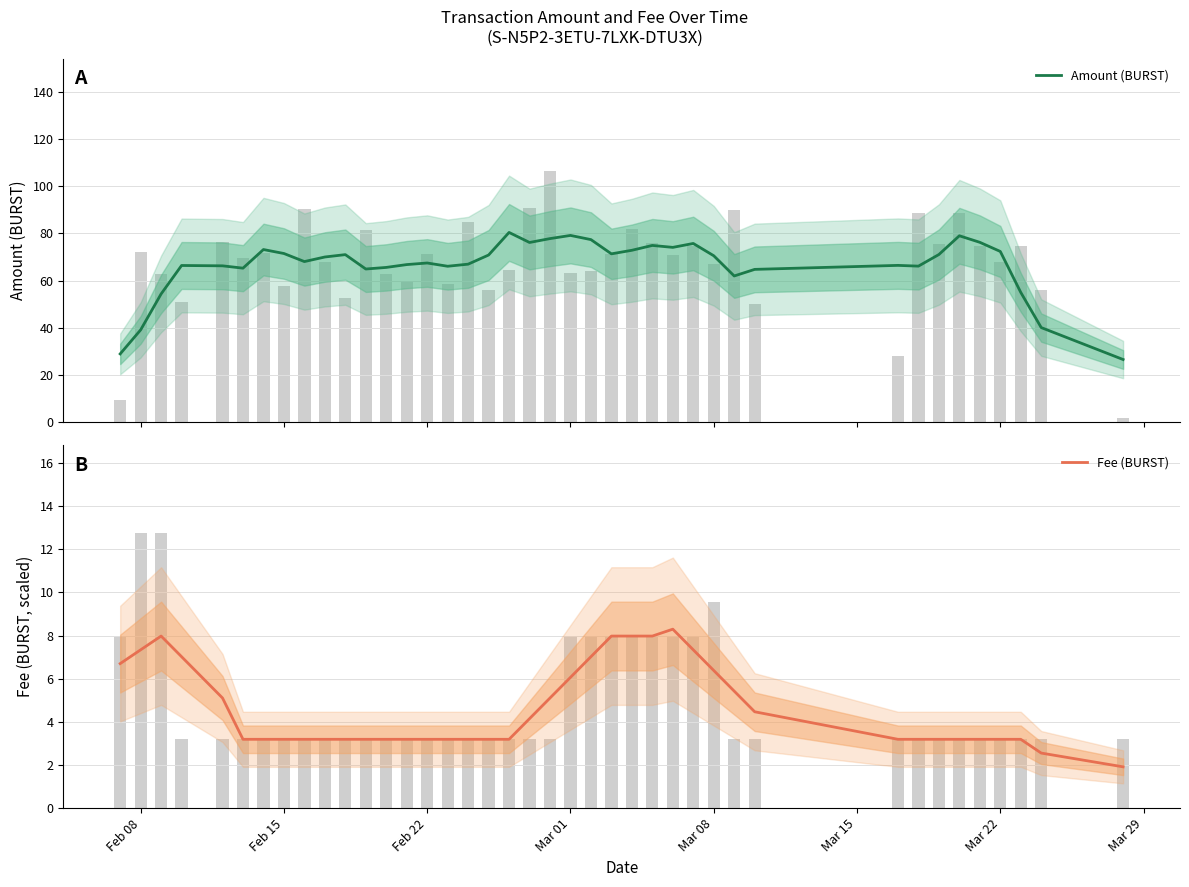

What is the sum of all Fee (BURST) values?

183.8